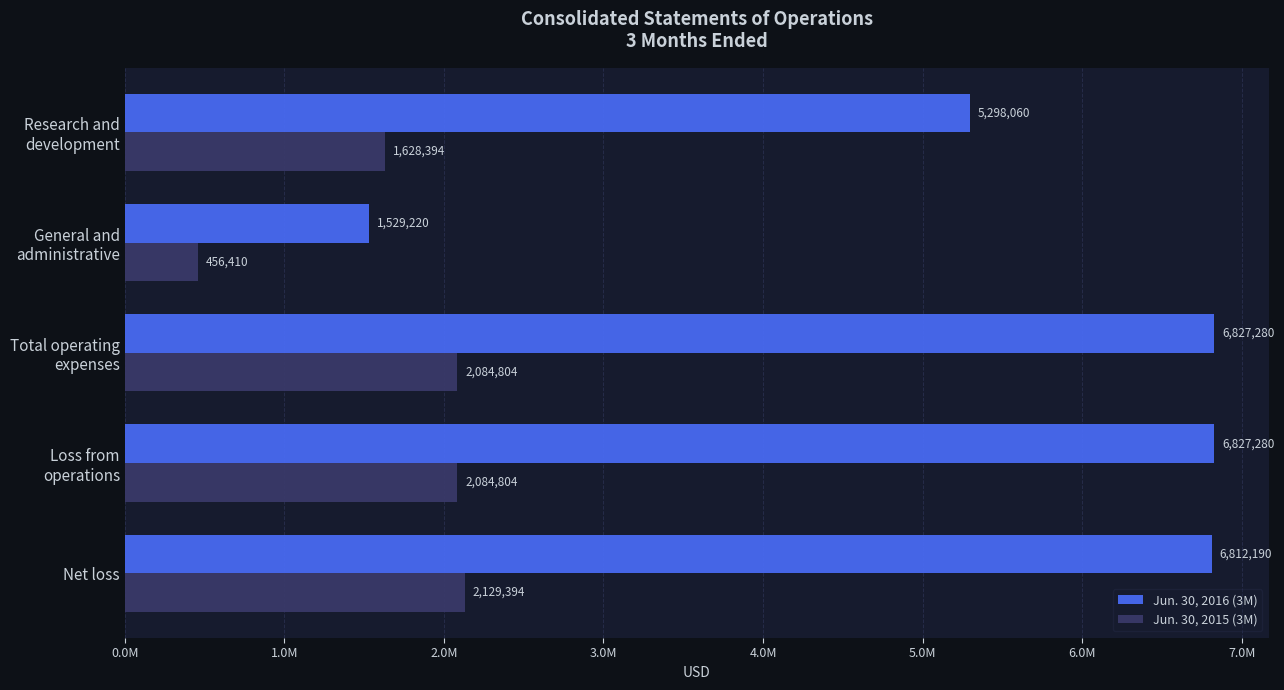

What are all the series names shown in the legend?

Jun. 30, 2016 (3M), Jun. 30, 2015 (3M)